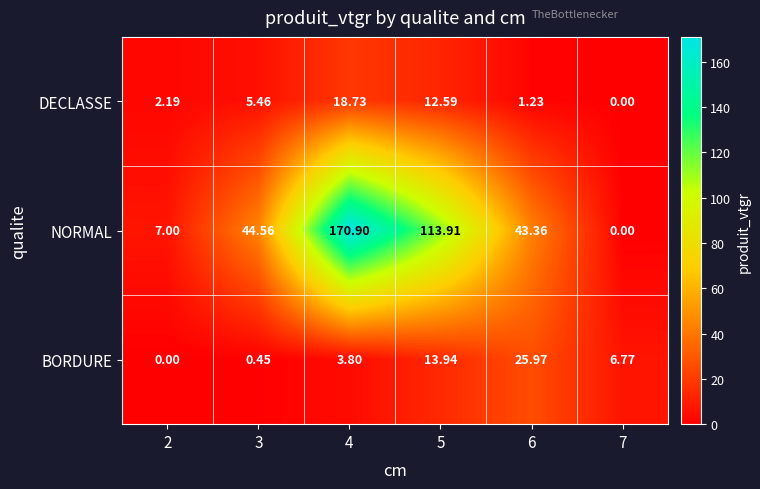

Which series has the largest total across all categories?

NORMAL